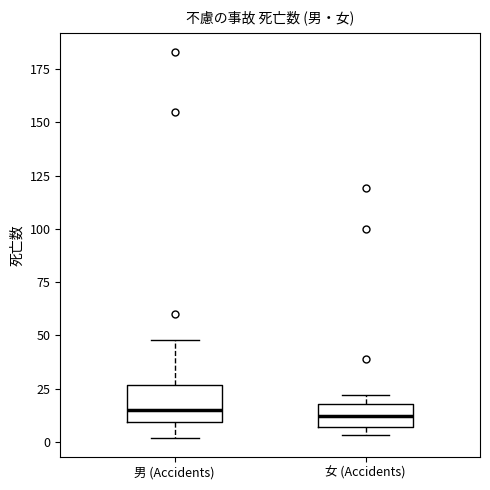

Where does the median line of the box for 女 (Accidents) sit on the y-axis? The values are not printed on the chart, so give them approximately, as read against the axis.

10